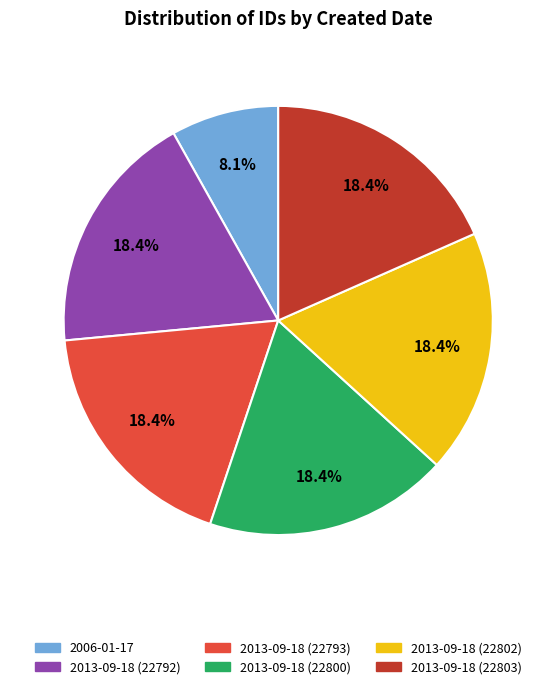

Do 2013-09-18 (22802) and 2013-09-18 (22792) together represent more than half of the pie?

No